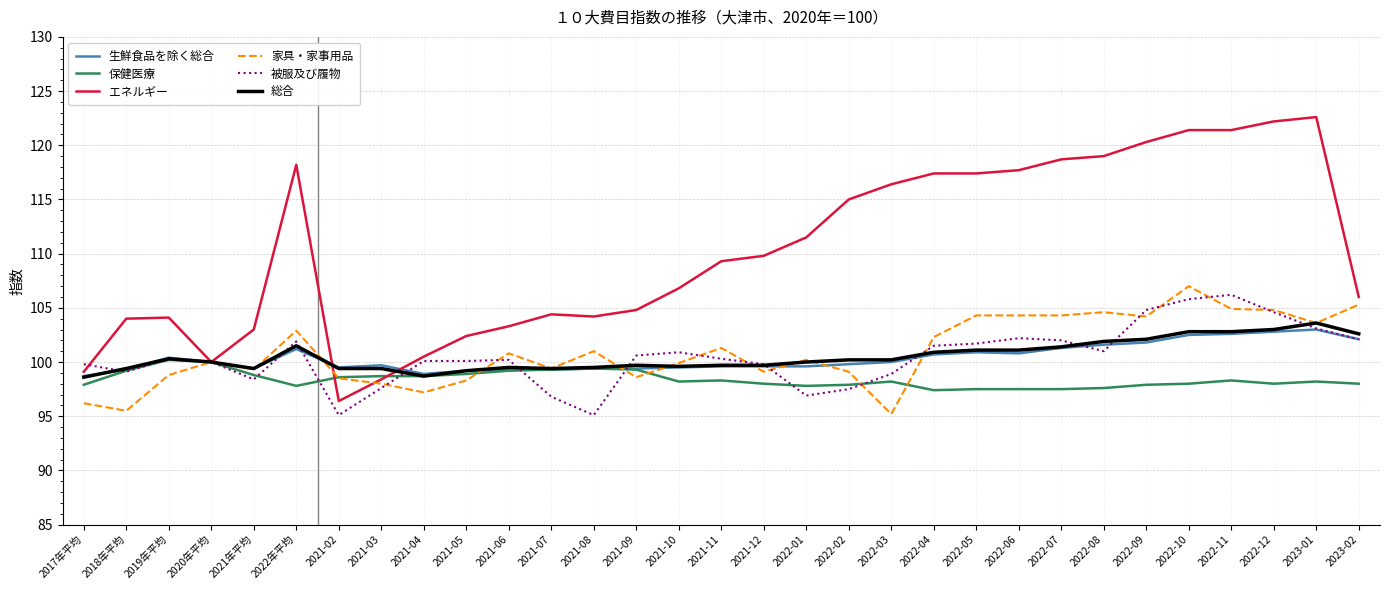

What position from the right is 2021-07?

20